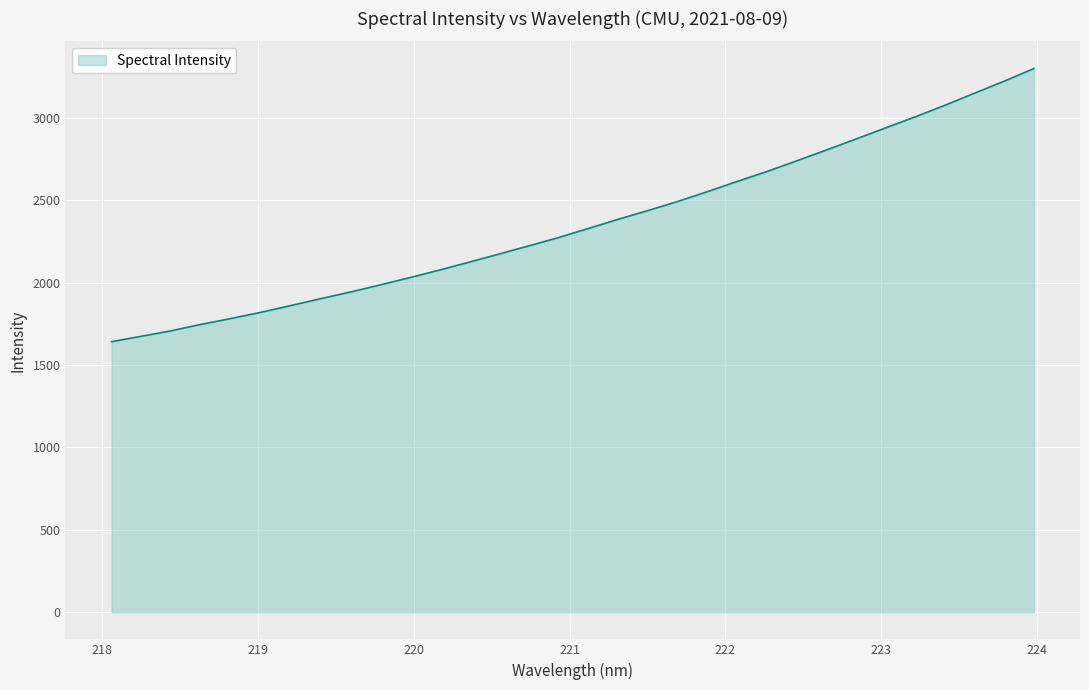

What is the difference between the maximum and minimum values?

1657.1